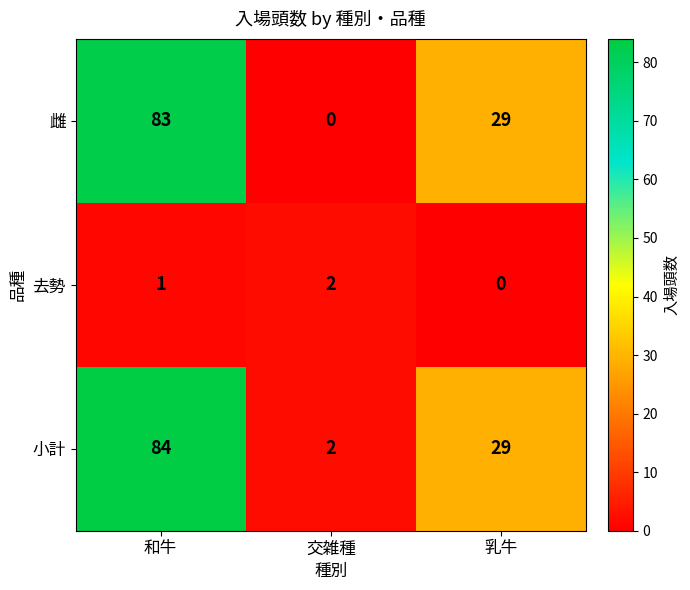

Reading left to right, list all the values displayed in this chart.

雌: 和牛=83	交雑種=0	乳牛=29
去勢: 和牛=1	交雑種=2	乳牛=0
小計: 和牛=84	交雑種=2	乳牛=29